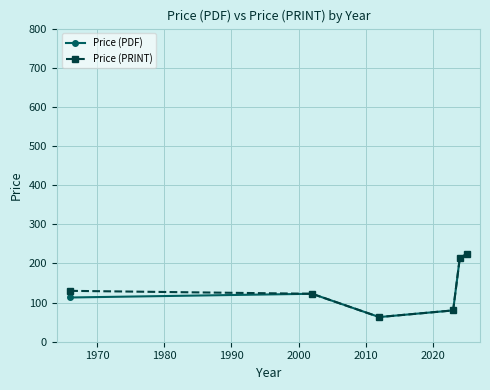

What is the lowest value of the Price (PRINT) series?

63.0